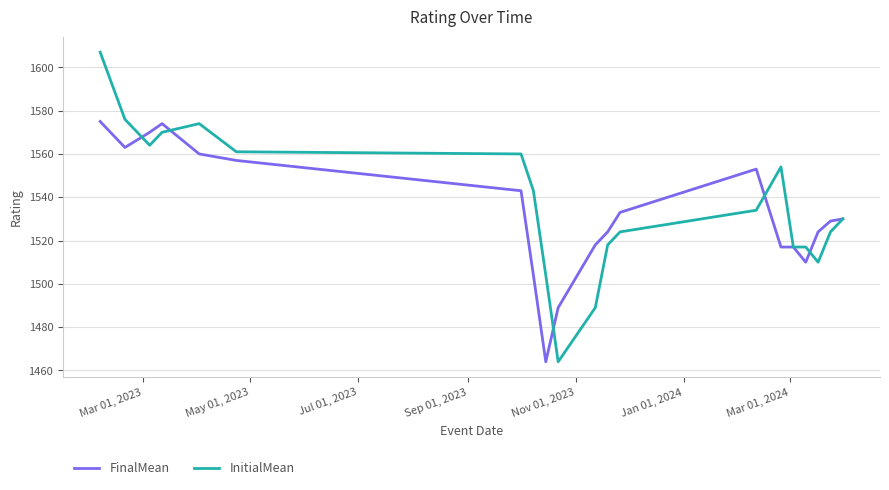

Which series has the largest range (max minus min)?

InitialMean